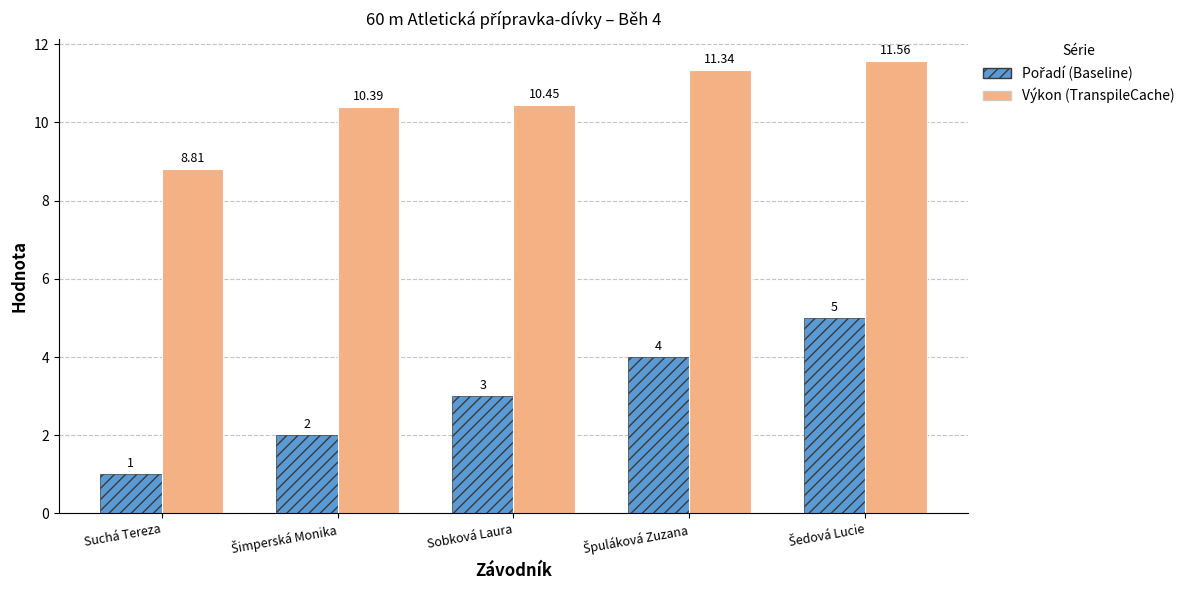

Which category has the lowest value across all series?

Suchá Tereza